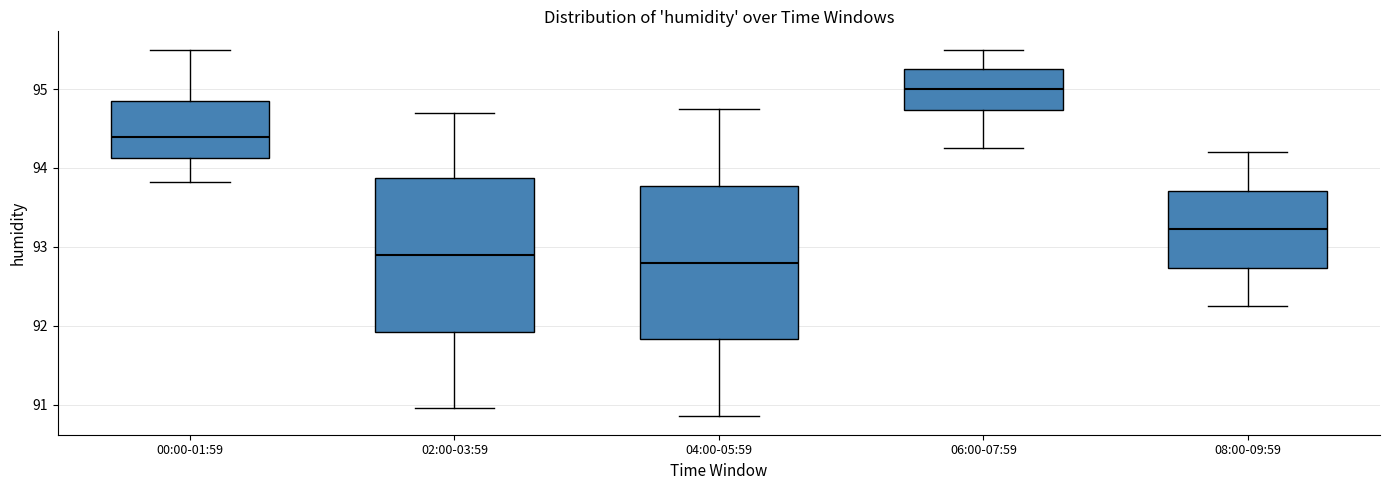

Where is the upper edge of the box for 00:00-01:59 on the y-axis? The values are not printed on the chart, so give them approximately, as read against the axis.

94.9